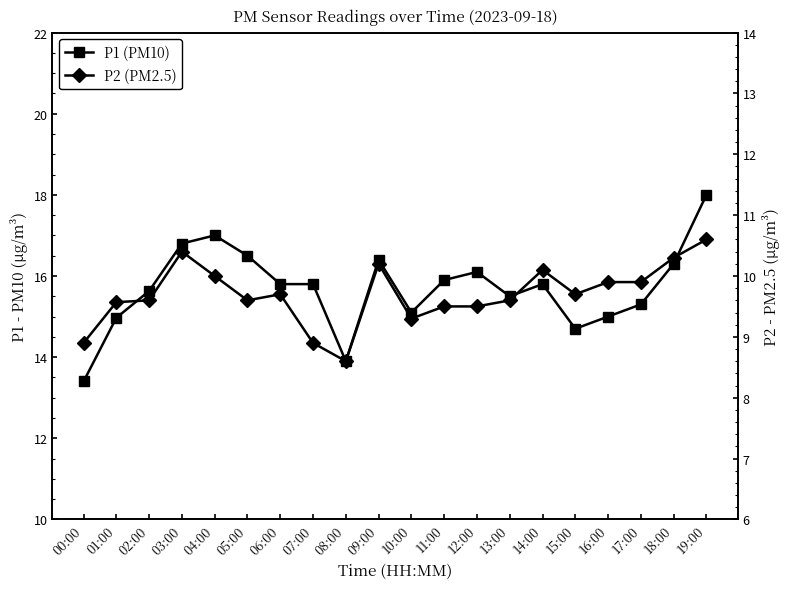

What is the minimum value for P1 (PM10)?

13.4